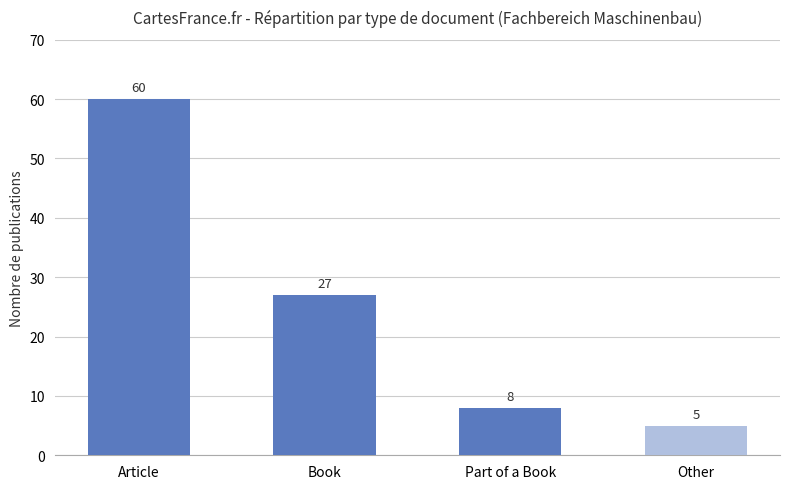

What is the change in value from Part of a Book to Other?

-3